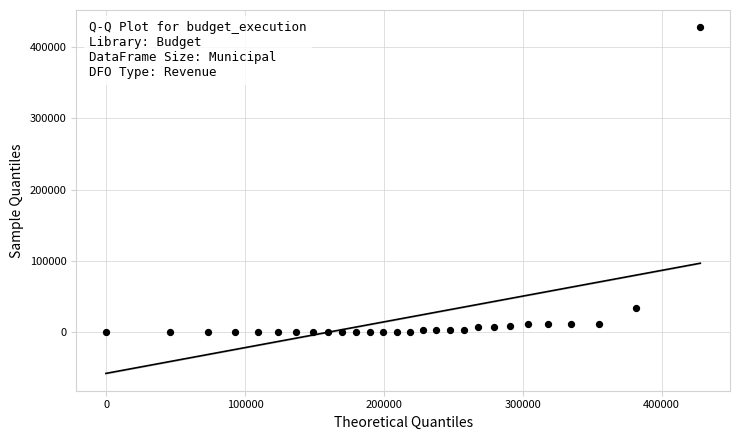

What Y value in the scatter plot is closest to 213835?

33372.8